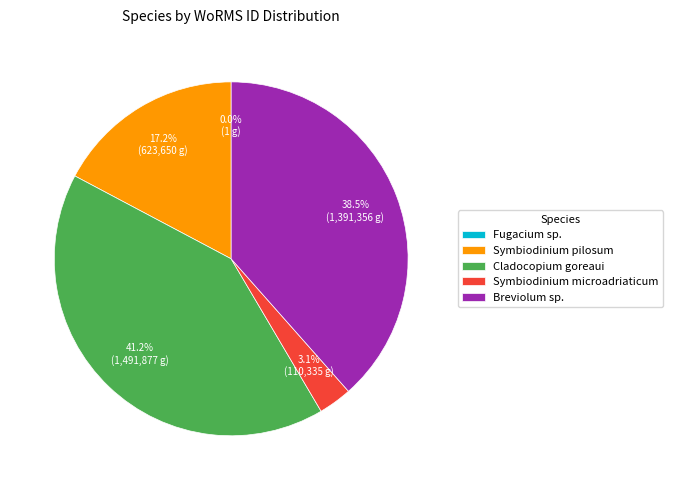

What percentage is the Cladocopium goreaui slice, to the nearest percent?

41%